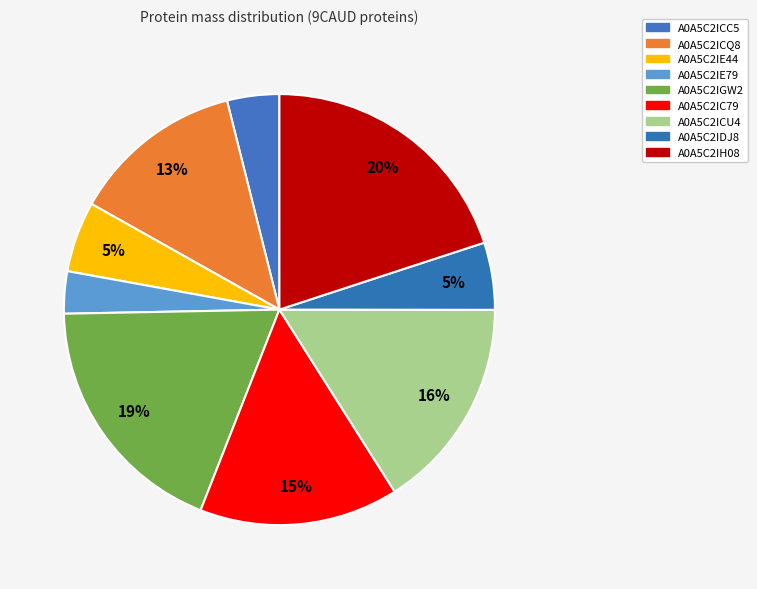

What is the smallest slice in the pie chart?

A0A5C2IE79